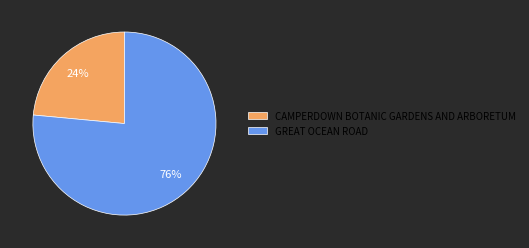

Which slice represents more than half of the pie?

GREAT OCEAN ROAD